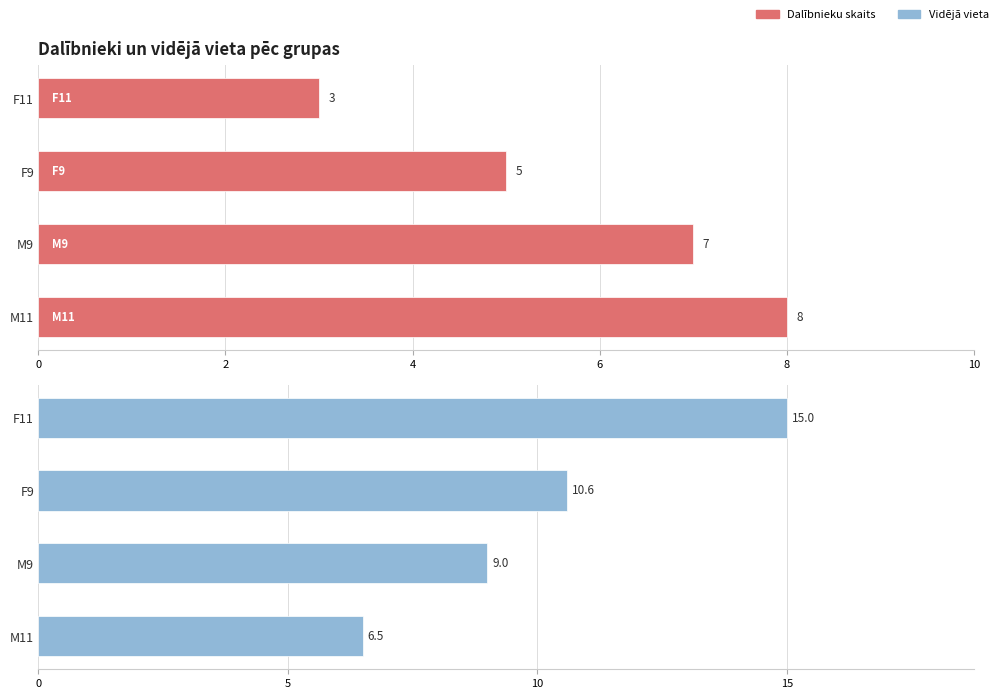

What is the maximum value for Vidējā vieta?

15.0